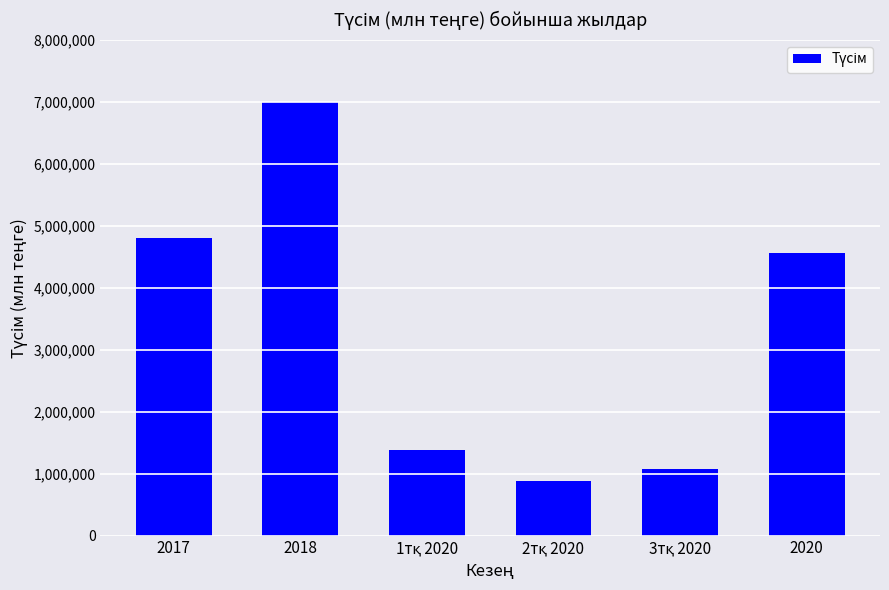

Where does the data first go above 4556037?

2017